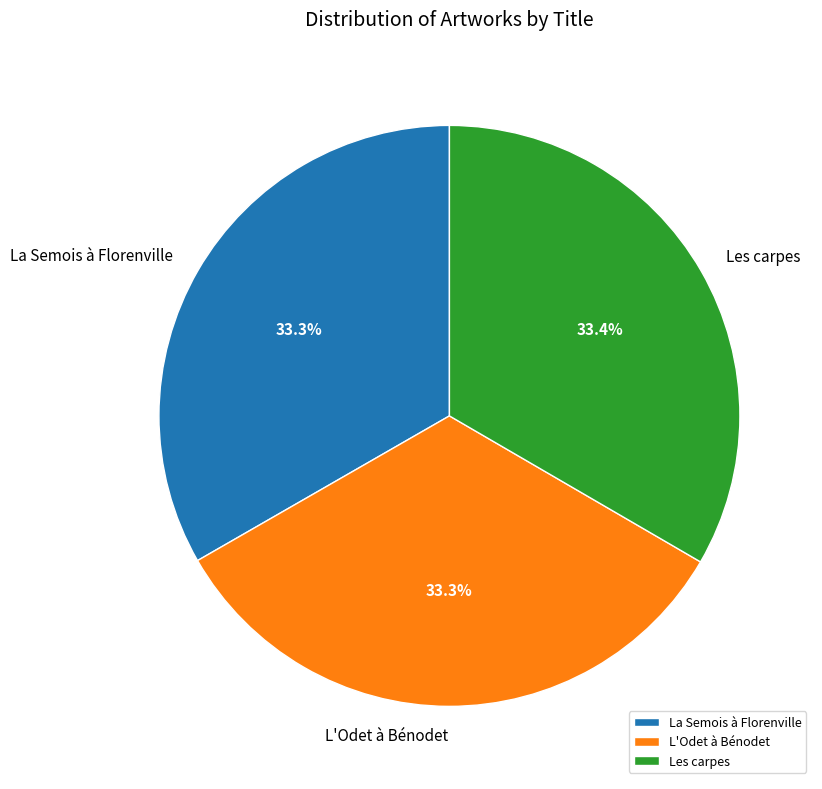

How many slices are in this pie chart?

3